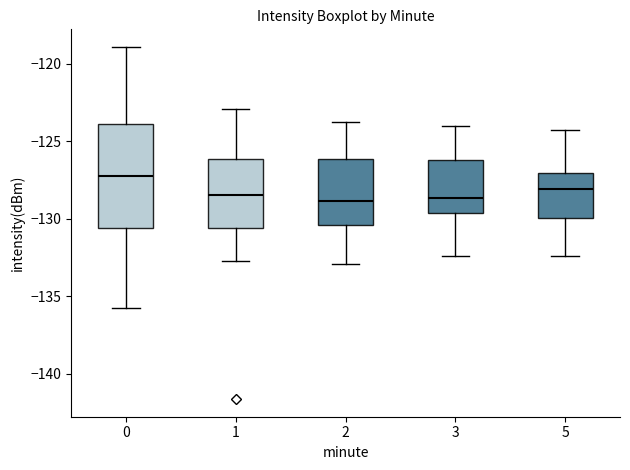

Reading left to right, transcribe this box plot: for each box, give where its median line is, the range the box spans, and where its two whiskers end, as read against the y-axis. The values are not printed on the chart, so give them approximately, as read against the axis.

0: median -127.0, box -130.5 to -124.0, whiskers -136.0 to -119.0
1: median -128.5, box -130.5 to -126.0, whiskers -132.5 to -123.0
2: median -129.0, box -130.5 to -126.0, whiskers -133.0 to -124.0
3: median -128.5, box -129.5 to -126.0, whiskers -132.5 to -124.0
5: median -128.0, box -130.0 to -127.0, whiskers -132.5 to -124.5